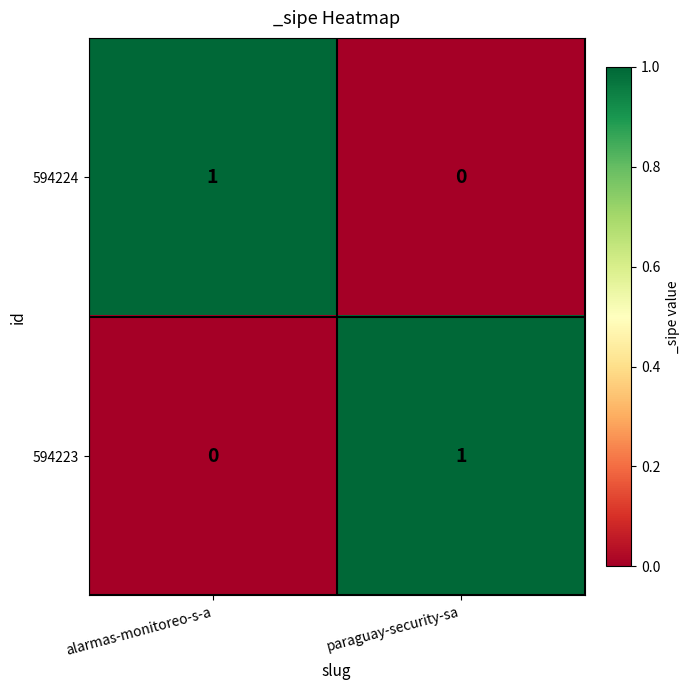

Rank the series at paraguay-security-sa from highest to lowest value.

594223, 594224